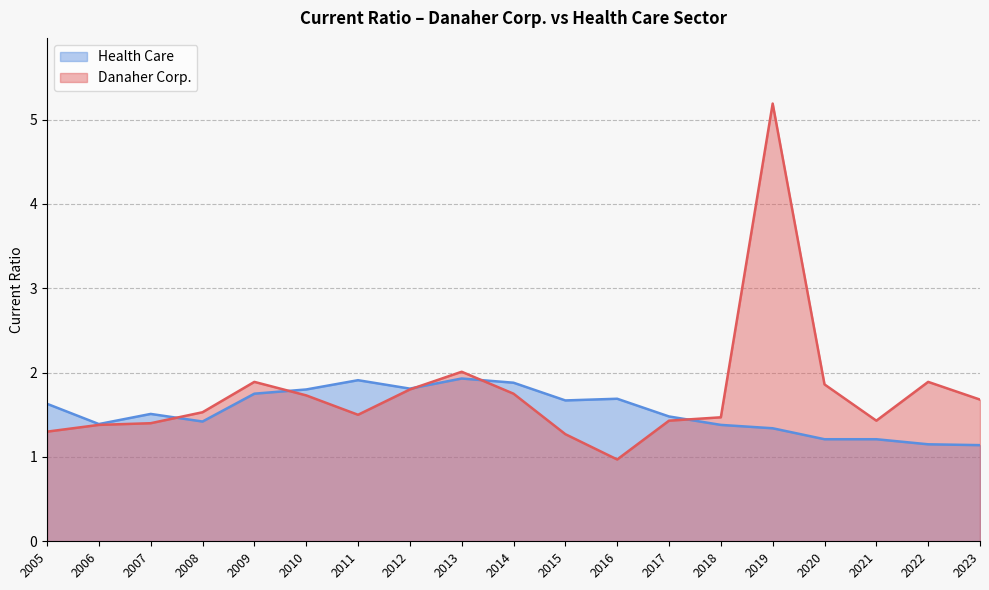

What is the difference between the Danaher Corp. values at 2012 and 2006?

0.4